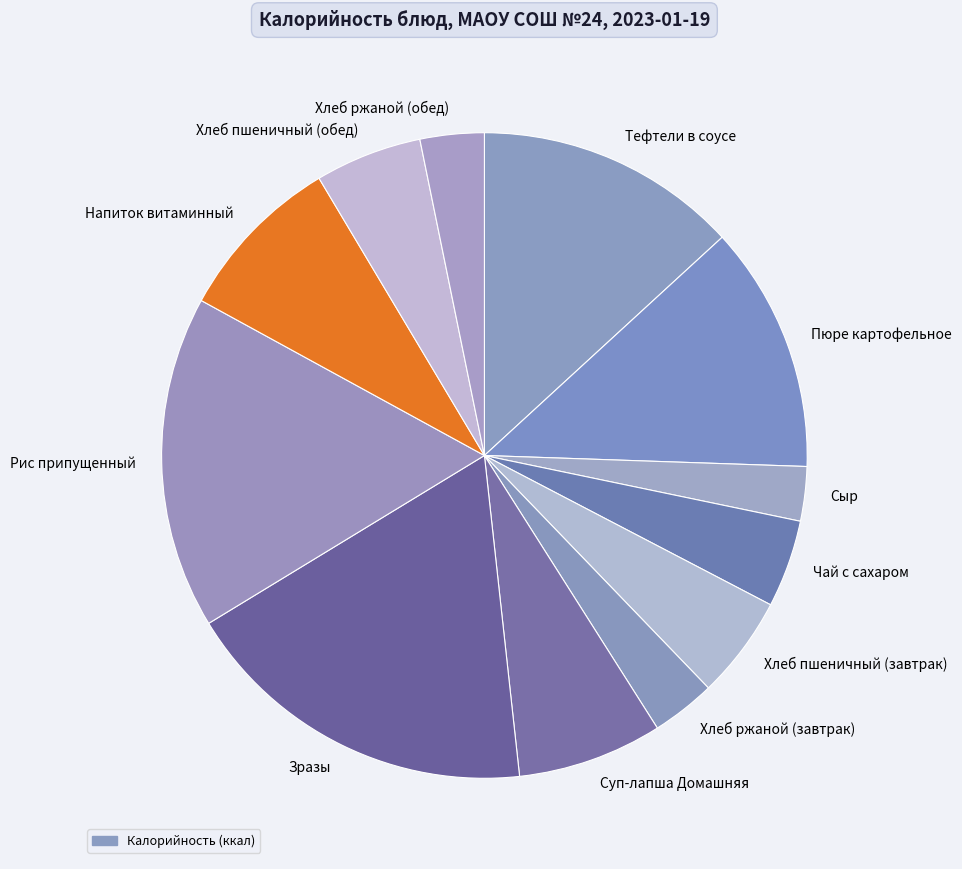

How many slices are in this pie chart?

12